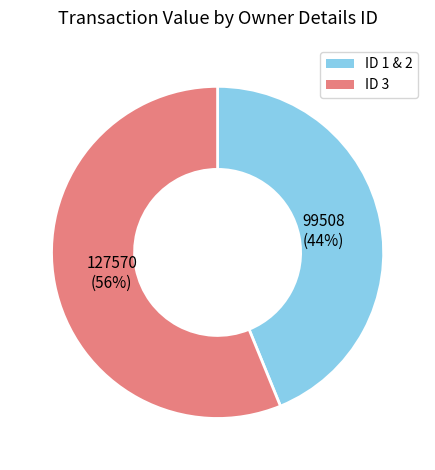

Is it true that ID 3 is 56% of the pie?

True